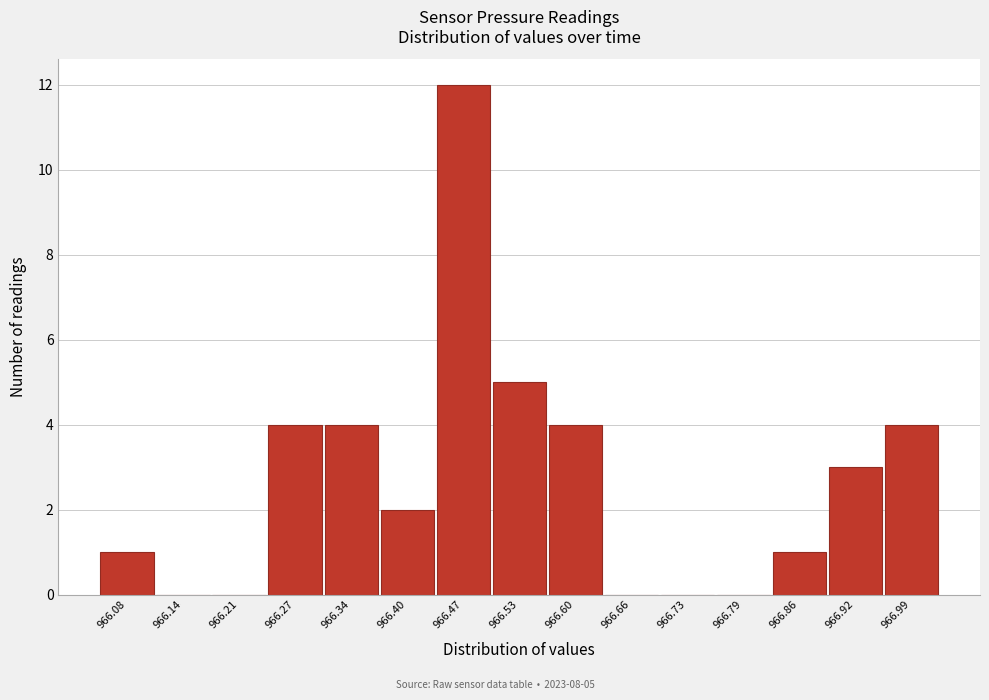

Reading left to right, what are all the values shown in this chart?

966.08=1	966.14=0	966.21=0	966.27=4	966.34=4	966.40=2	966.47=12	966.53=5	966.60=4	966.66=0	966.73=0	966.79=0	966.86=1	966.92=3	966.99=4